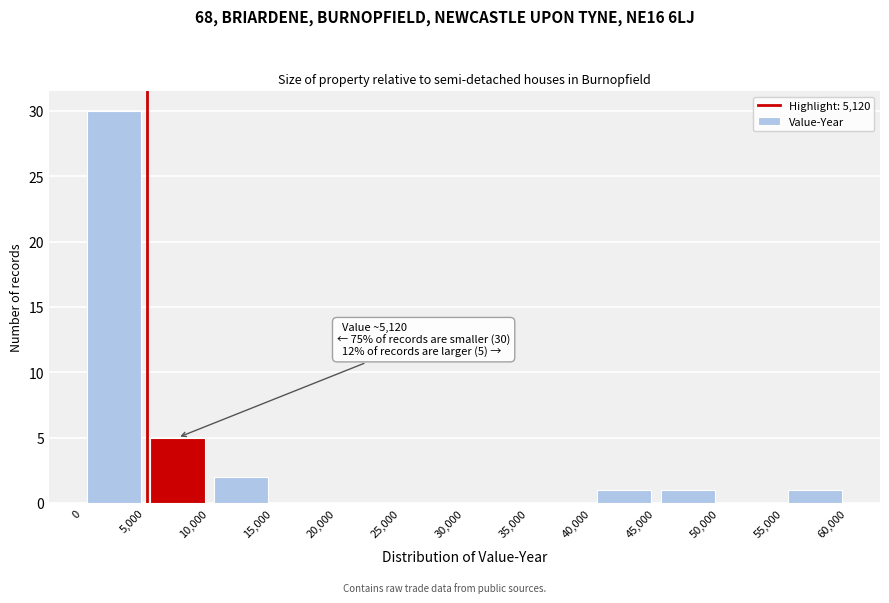

Over which range of the x-axis is the bar tallest?

0 to 5,000